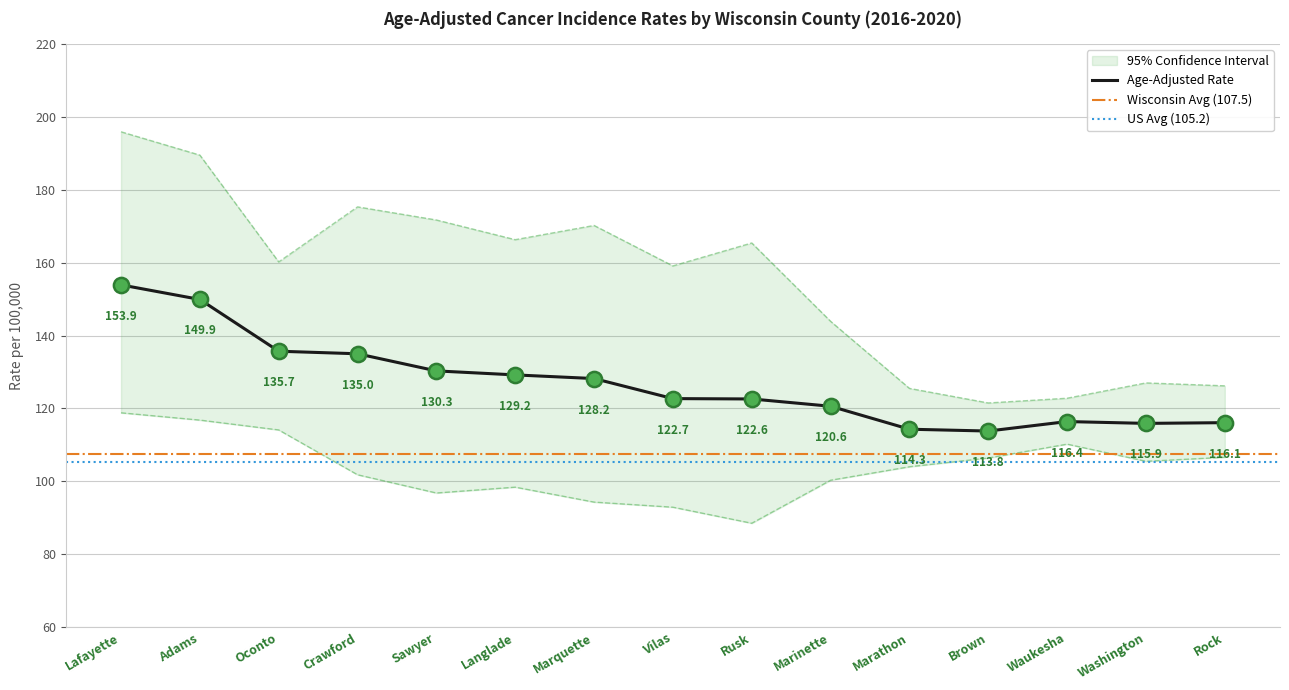

Is the value of Upper 95% CI at Marinette greater than the value of Lower 95% CI at Oconto?

Yes